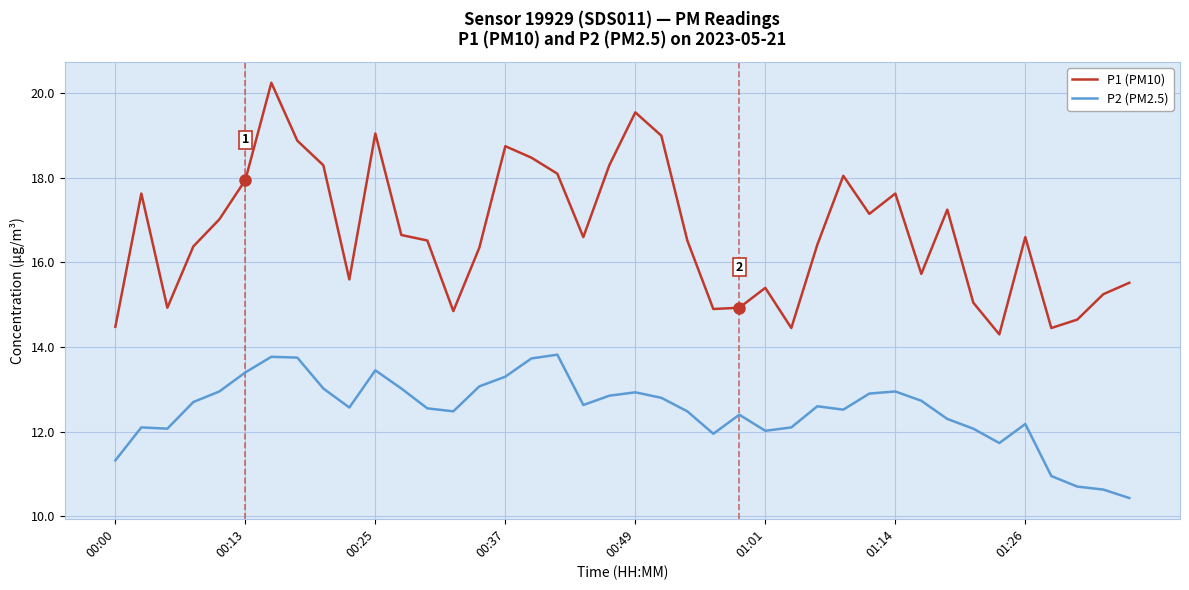

Which series has the largest total across all categories?

P1 (PM10)